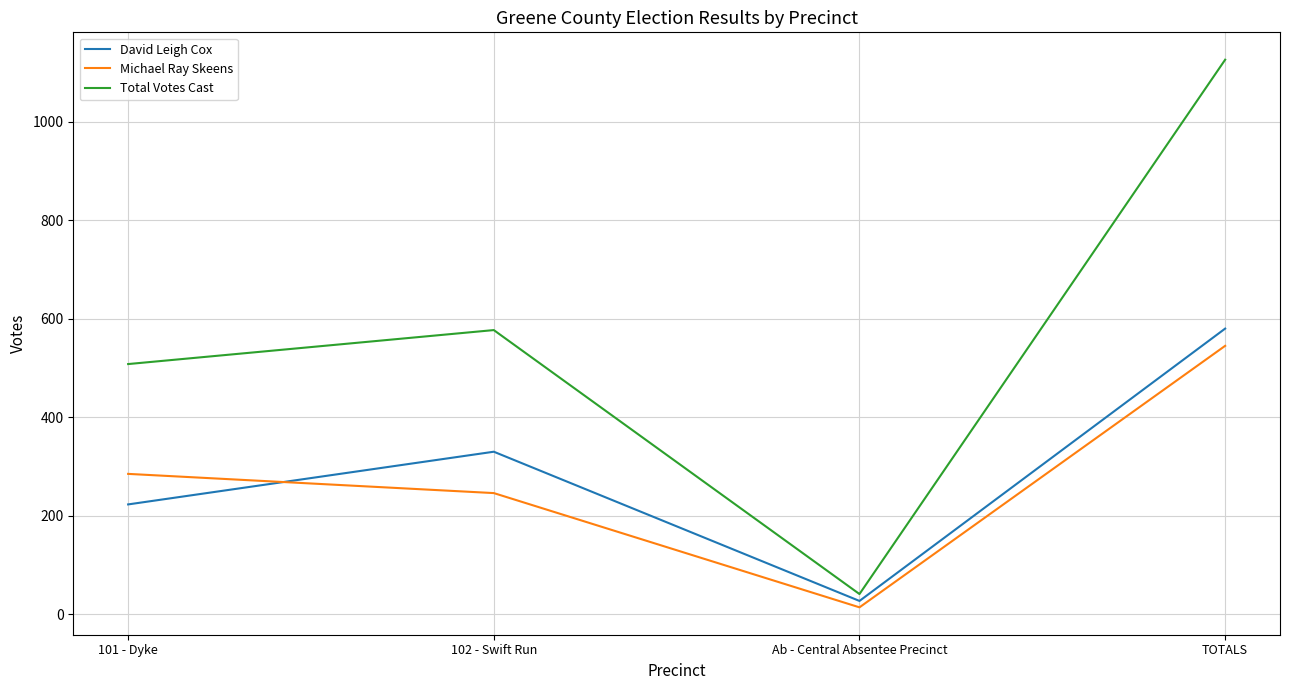

Between 102 - Swift Run and Ab - Central Absentee Precinct, which series saw the biggest shift?

Total Votes Cast